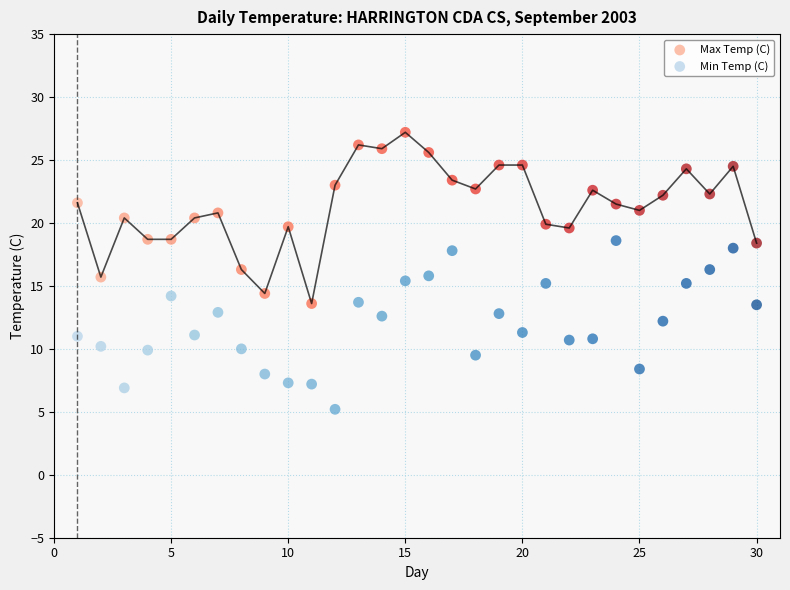

Which series reaches the maximum Y coordinate?

Max Temp (C)